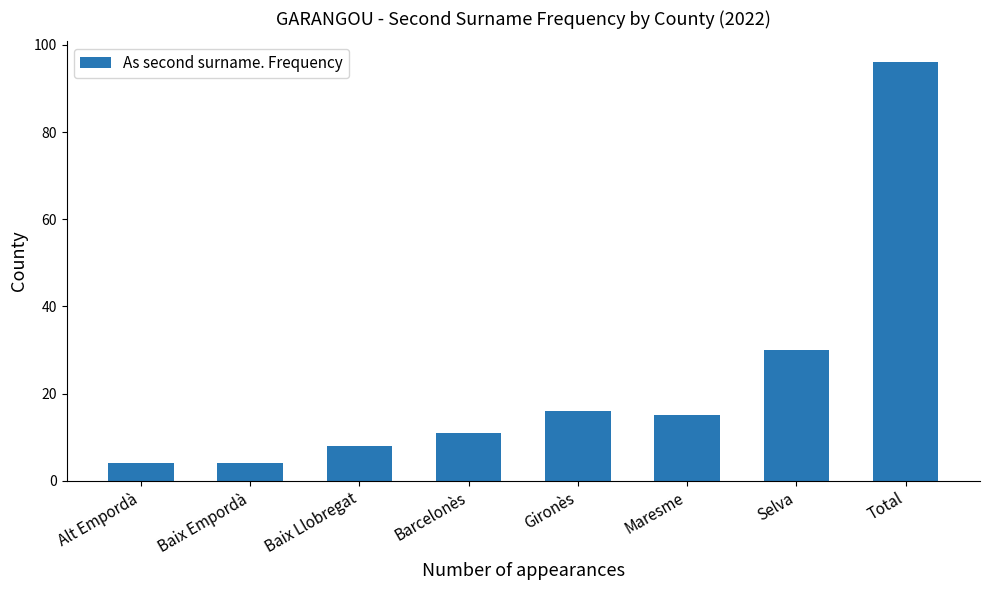

How many series are shown in this chart?

1